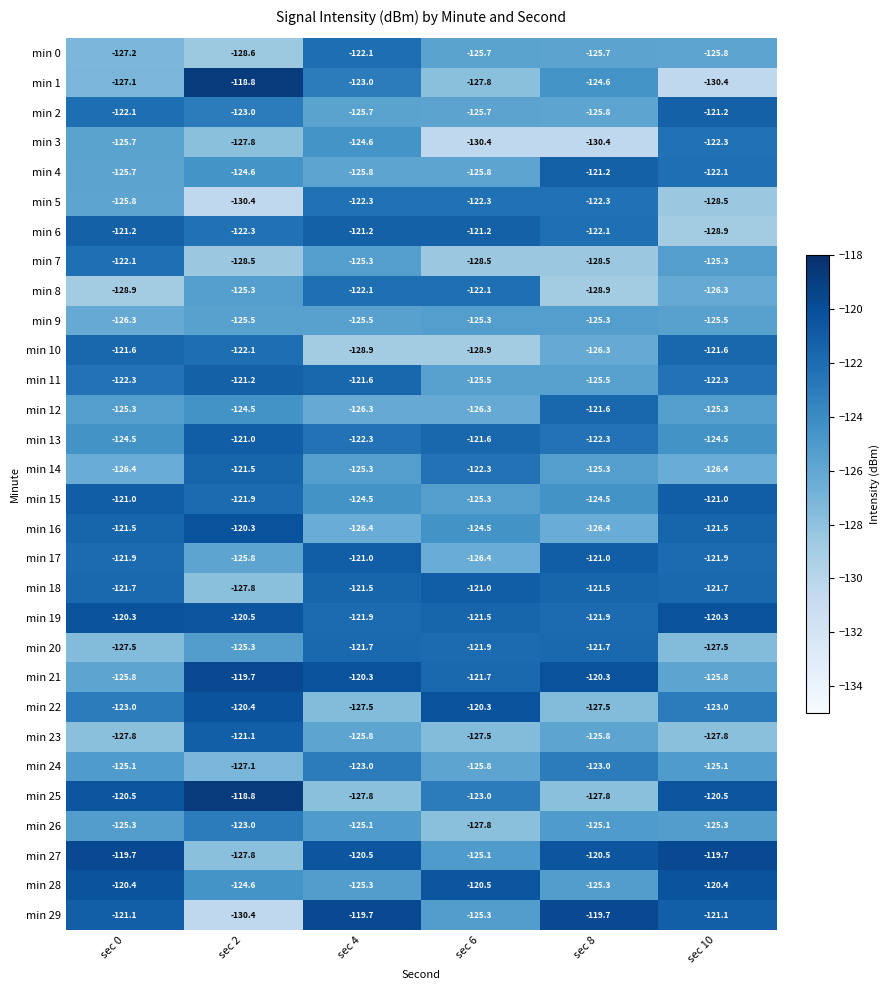

Where is min 25 nearest to the value -123?

sec 6